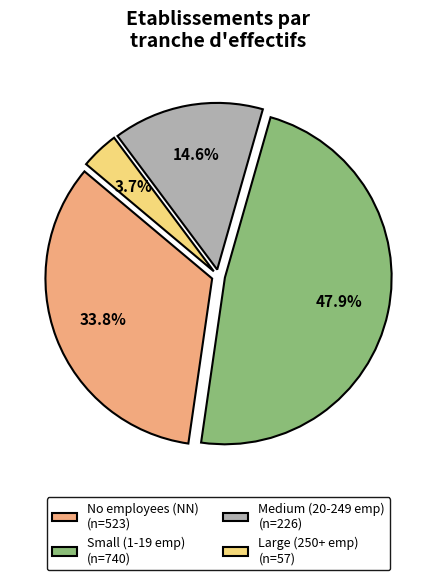

Which category has the biggest portion of the pie?

Small (1-19 emp) (n=740)